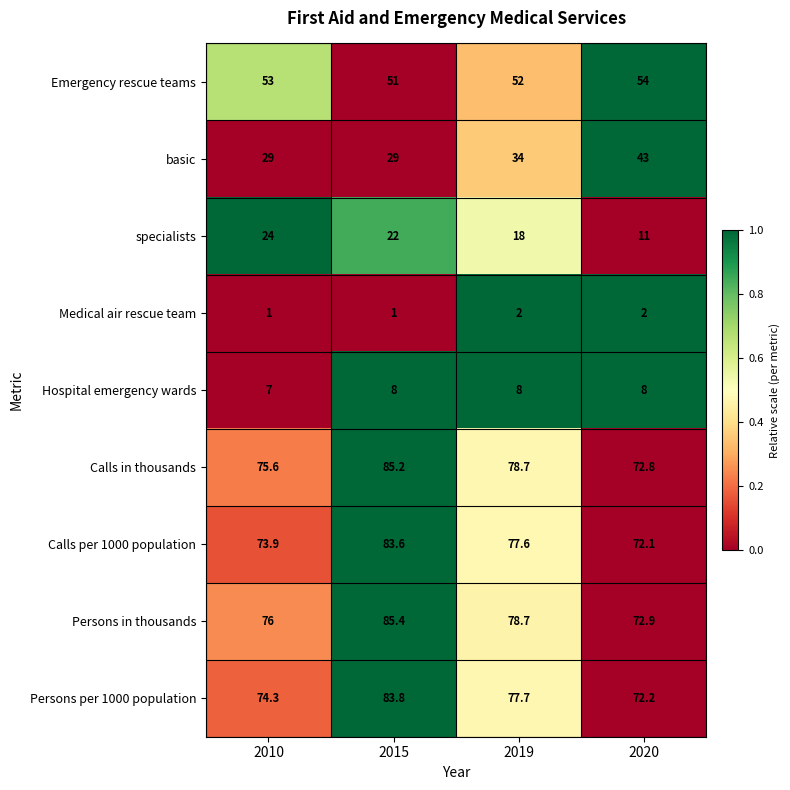

At 2020, list the series in order from largest to smallest.

Persons in thousands, Calls in thousands, Persons per 1000 population, Calls per 1000 population, Emergency rescue teams, basic, specialists, Hospital emergency wards, Medical air rescue team